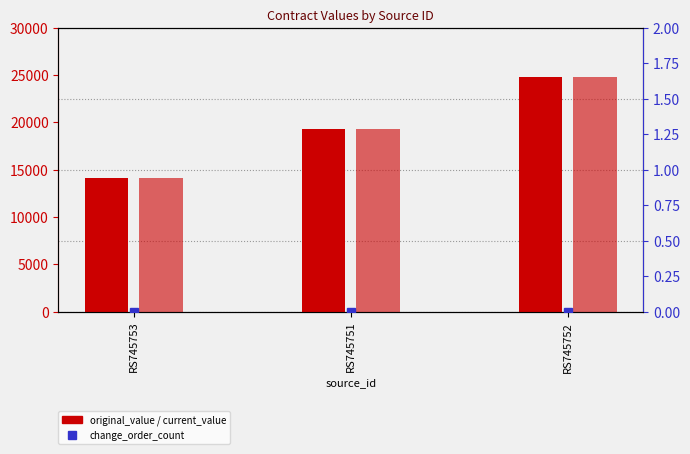

What is the average value of the current_value series?

19392